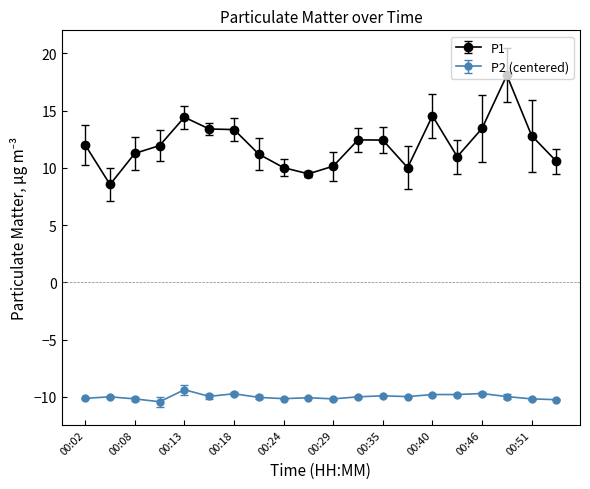

At how many categories does at least one series exceed 15?

1